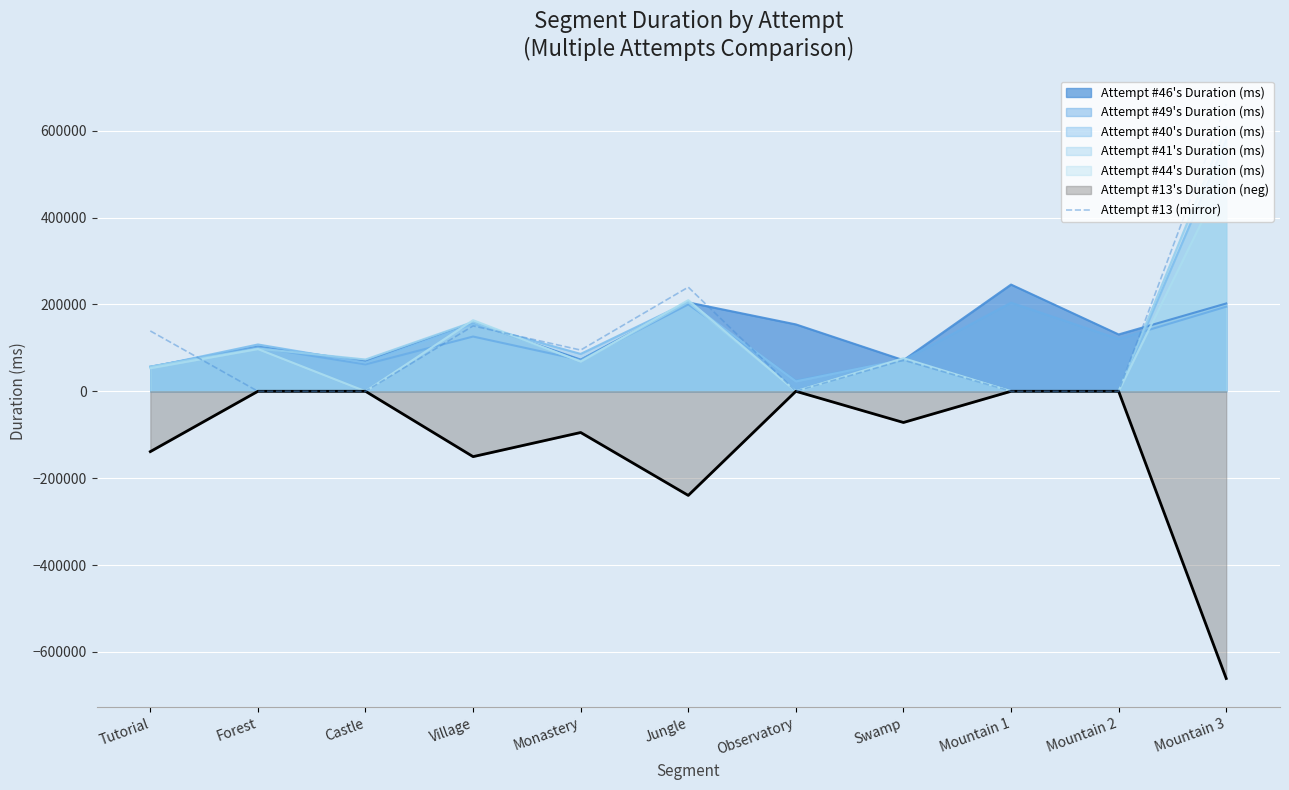

At which category is the sum across all series the highest?

Mountain 3